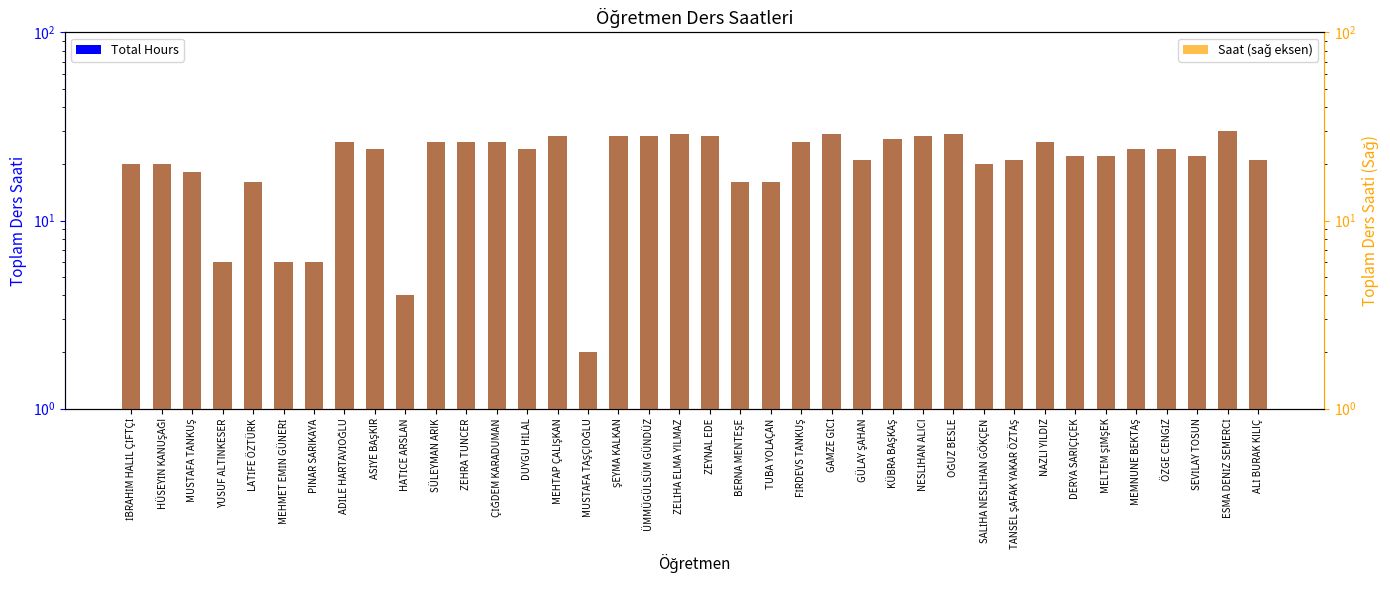

How many groups of bars are there?

38